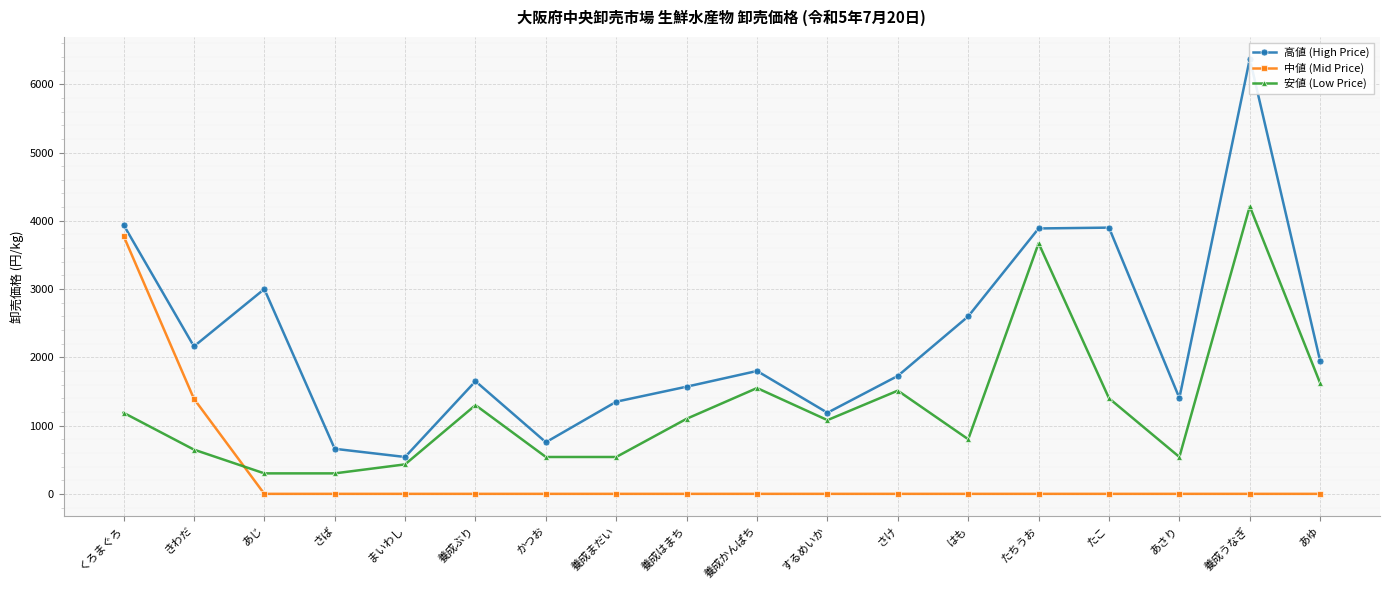

What is the approximate value of 安値 (Low Price) at あじ, to the nearest 10?

300